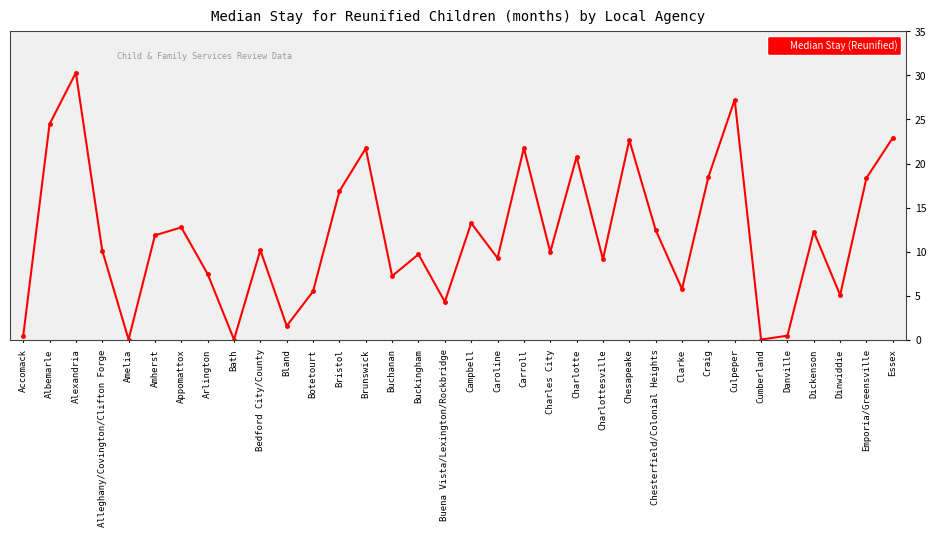

Is it true that the value at Arlington is 12.6?

False